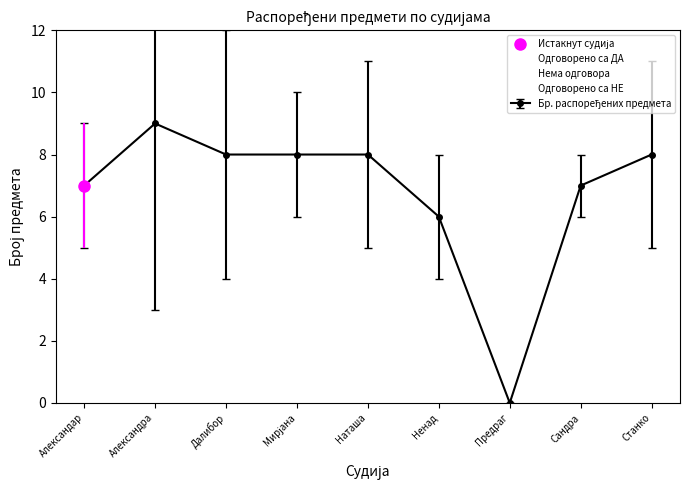

How many data points in Нема одговора are above 2?

2